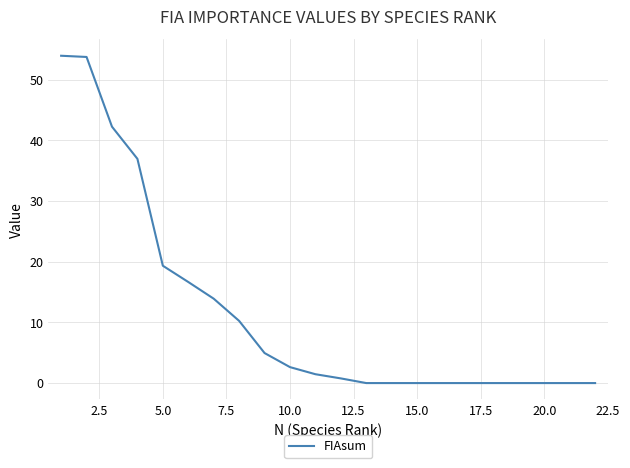

What is the maximum value shown in the chart?

54.0